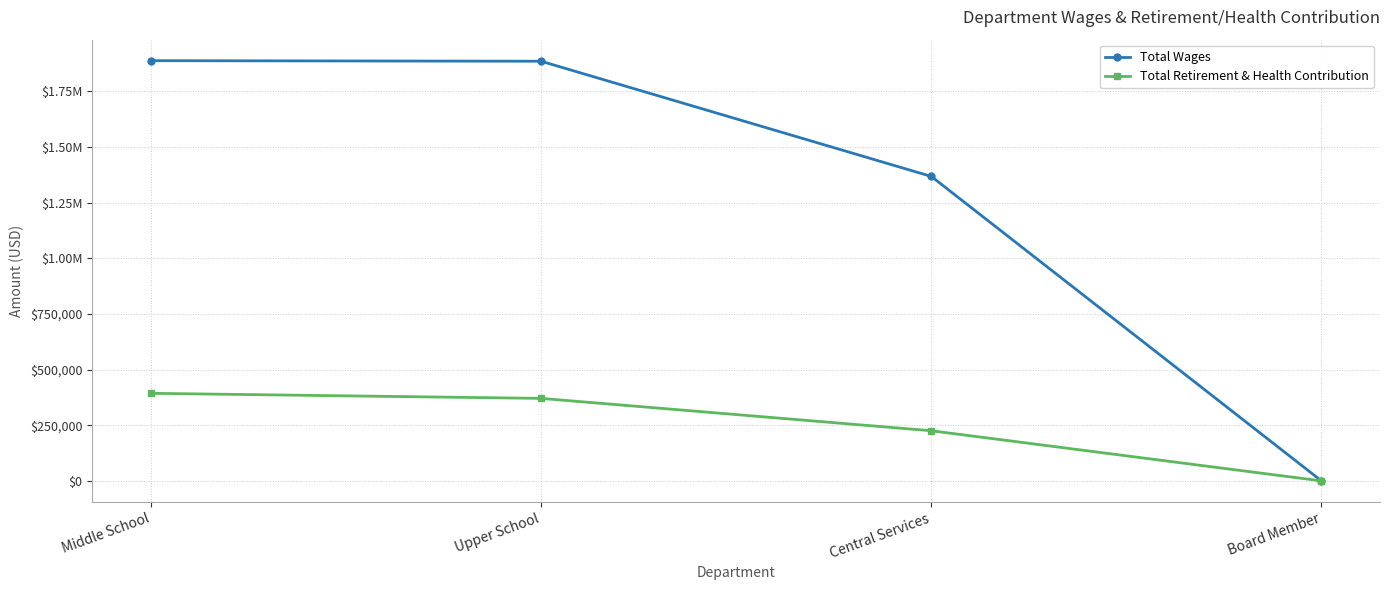

Reading left to right, transcribe all the data shown in this chart.

Total Wages: Middle School=1887957	Upper School=1885456	Central Services=1367972	Board Member=0
Total Retirement & Health Contribution: Middle School=393542	Upper School=370717	Central Services=225294	Board Member=0